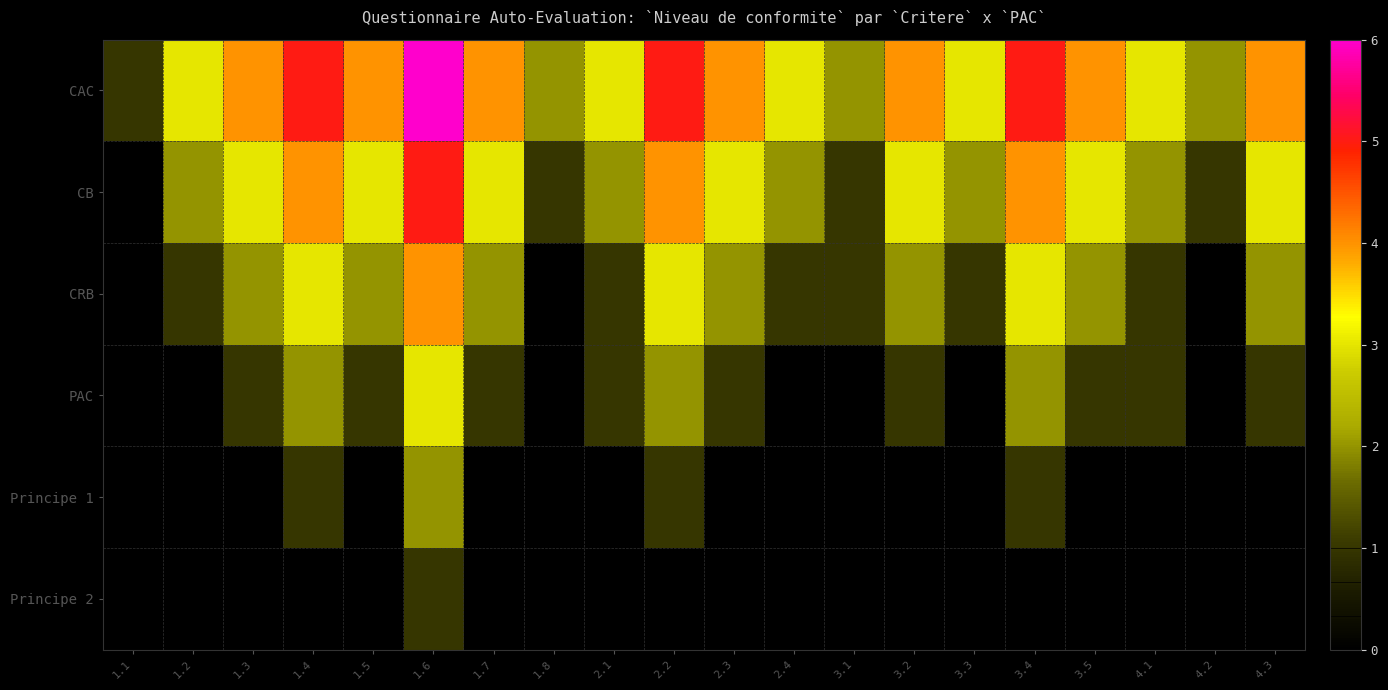

At which category is the sum across all series the highest?

1.6